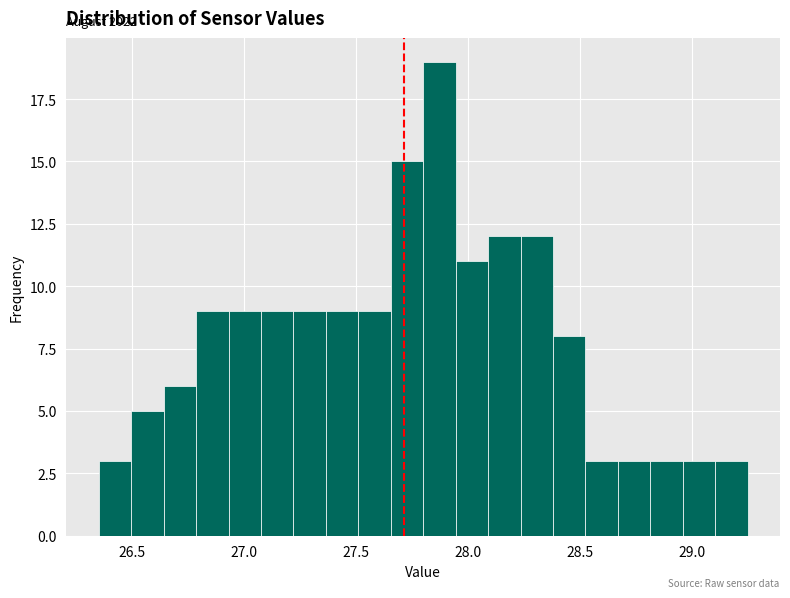

Read against the x-axis, roughly where is the centre of the tallest bar?

27.85